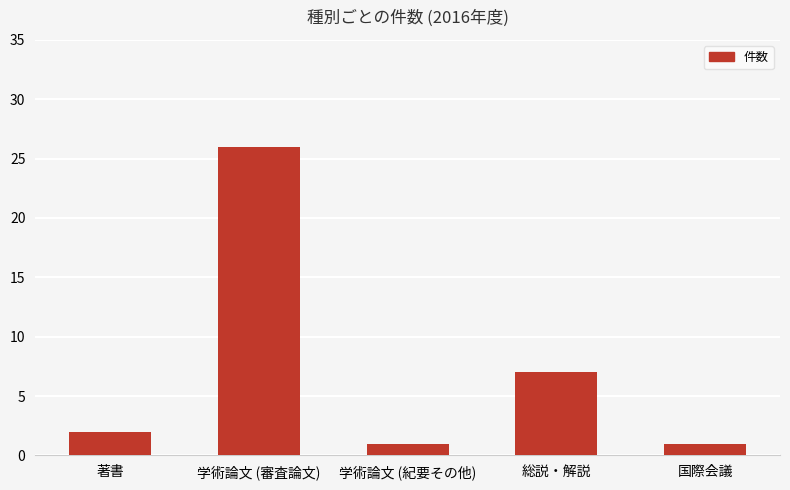

Is it true that the value at 学術論文 (審査論文) is 41?

False